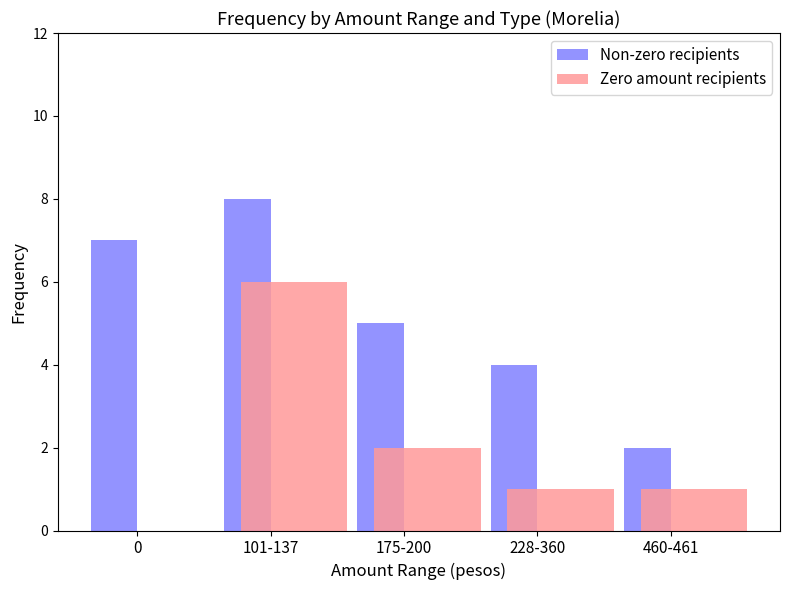

At which label does Zero amount recipients first exceed 1?

101-137